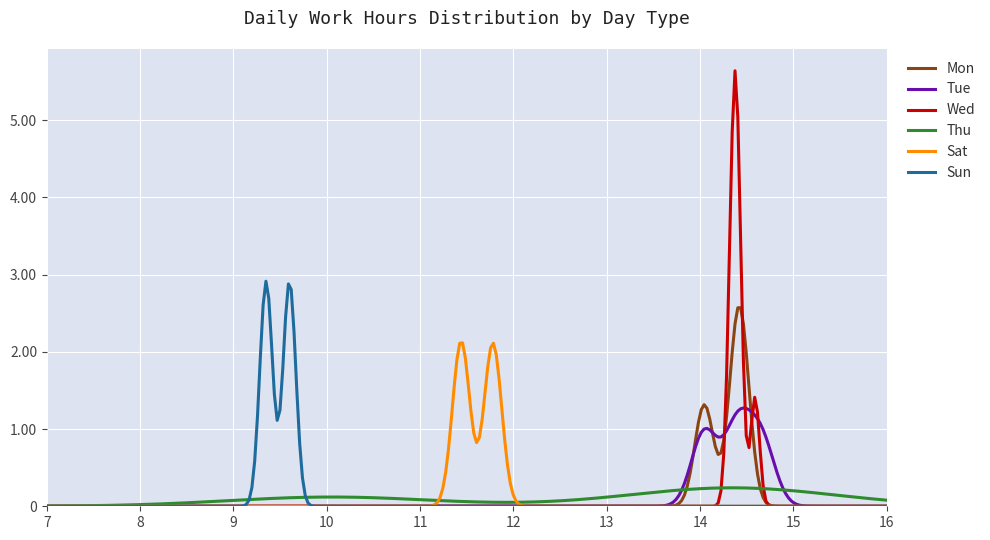

What are all the series names shown in the legend?

Mon, Tue, Wed, Thu, Sat, Sun